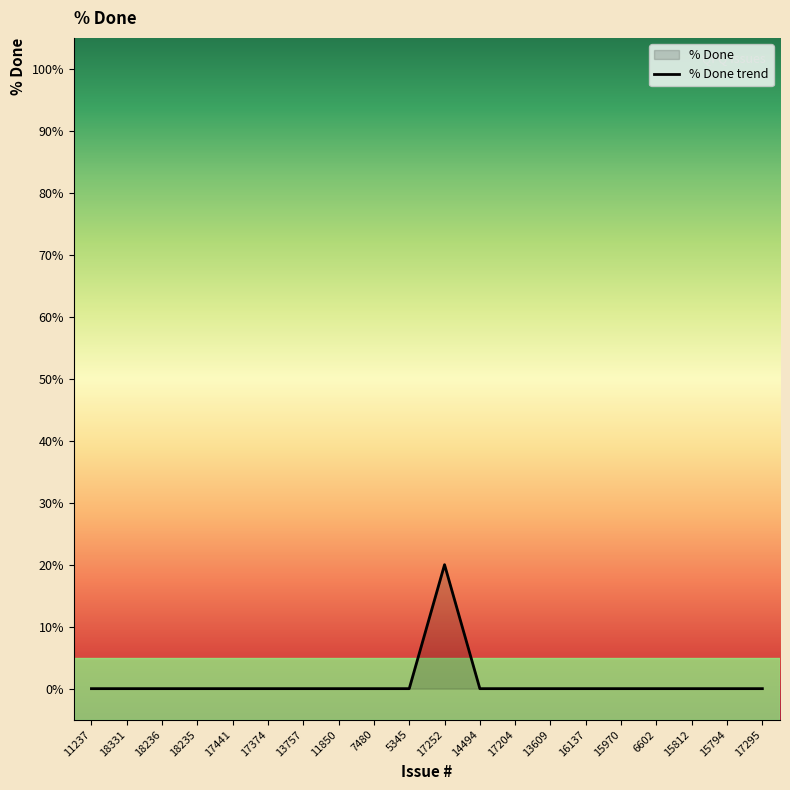

List the labels in order of value, largest first.

17252, 11237, 18331, 18236, 18235, 17441, 17374, 13757, 11850, 7480, 5345, 14494, 17204, 13609, 16137, 15970, 6602, 15812, 15794, 17295